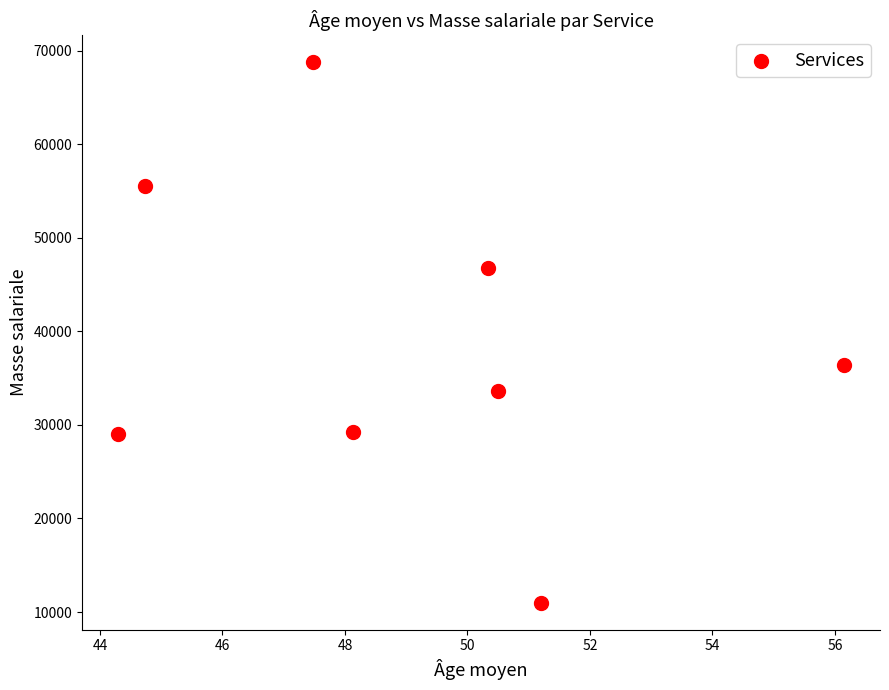

What Y value in the scatter plot is closest to 39875?

36400